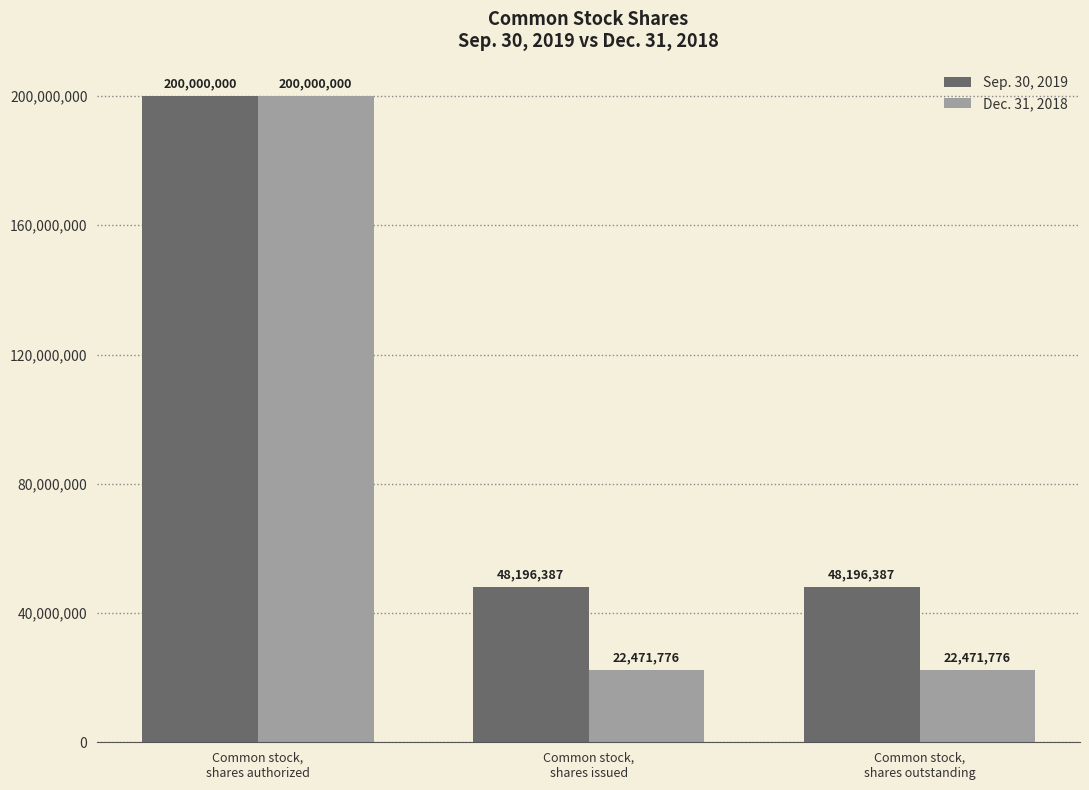

Does the chart contain stacked bars?

No